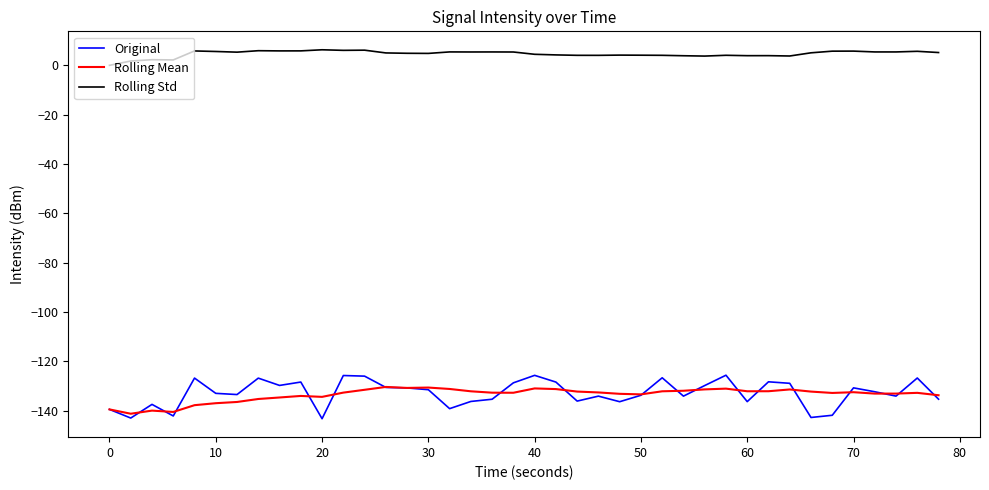

True or false: Rolling Mean and Rolling Std cross at least once.

False